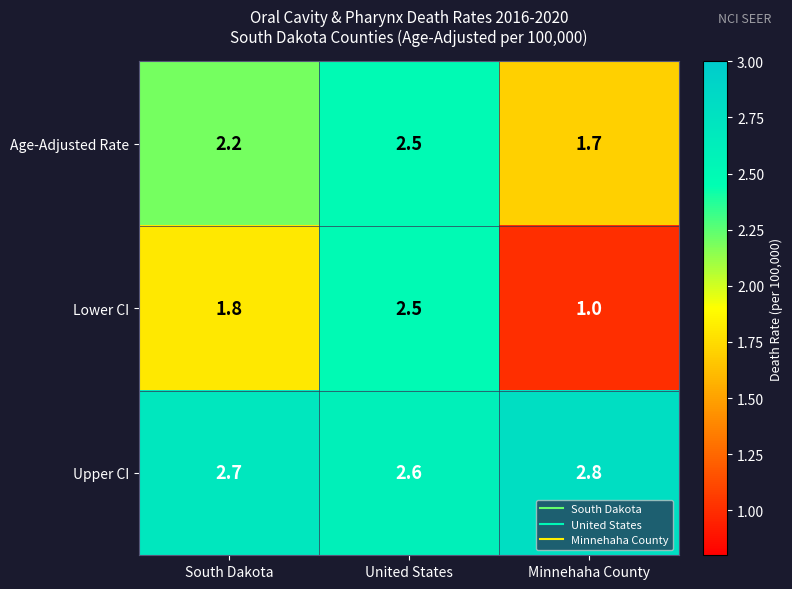

Which series has the largest range (max minus min)?

Lower CI